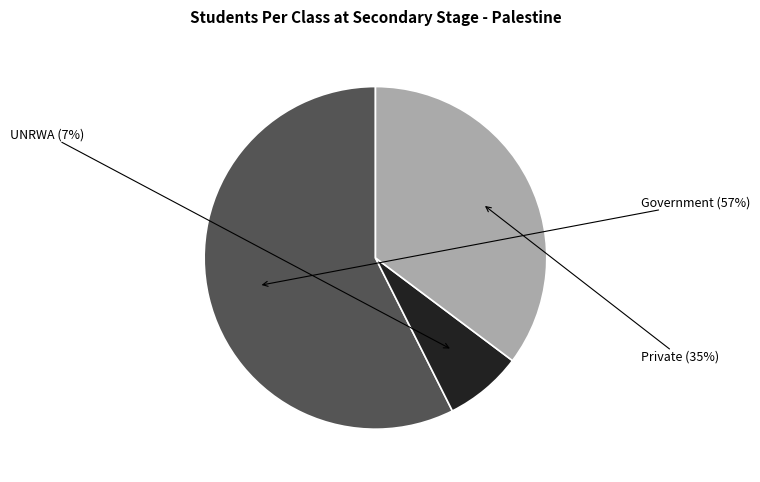

Rank the categories by value from lowest to highest.

UNRWA, Private, Government